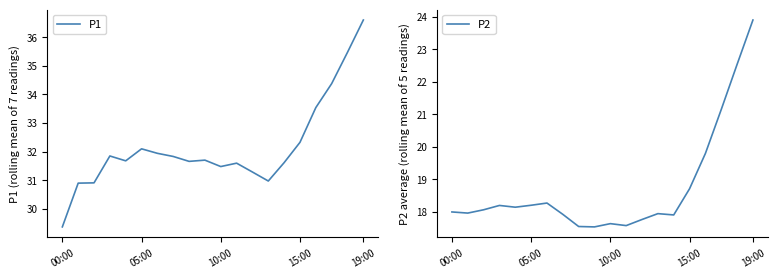

The P1 series shows 43.6 at 10:00. True or false?

False